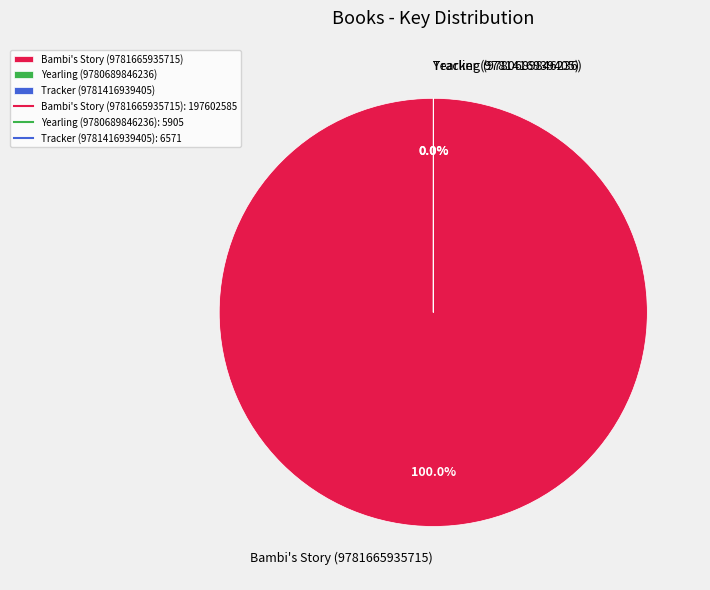

Which has a higher value, Tracker (9781416939405) or Bambi's Story (9781665935715)?

Bambi's Story (9781665935715)